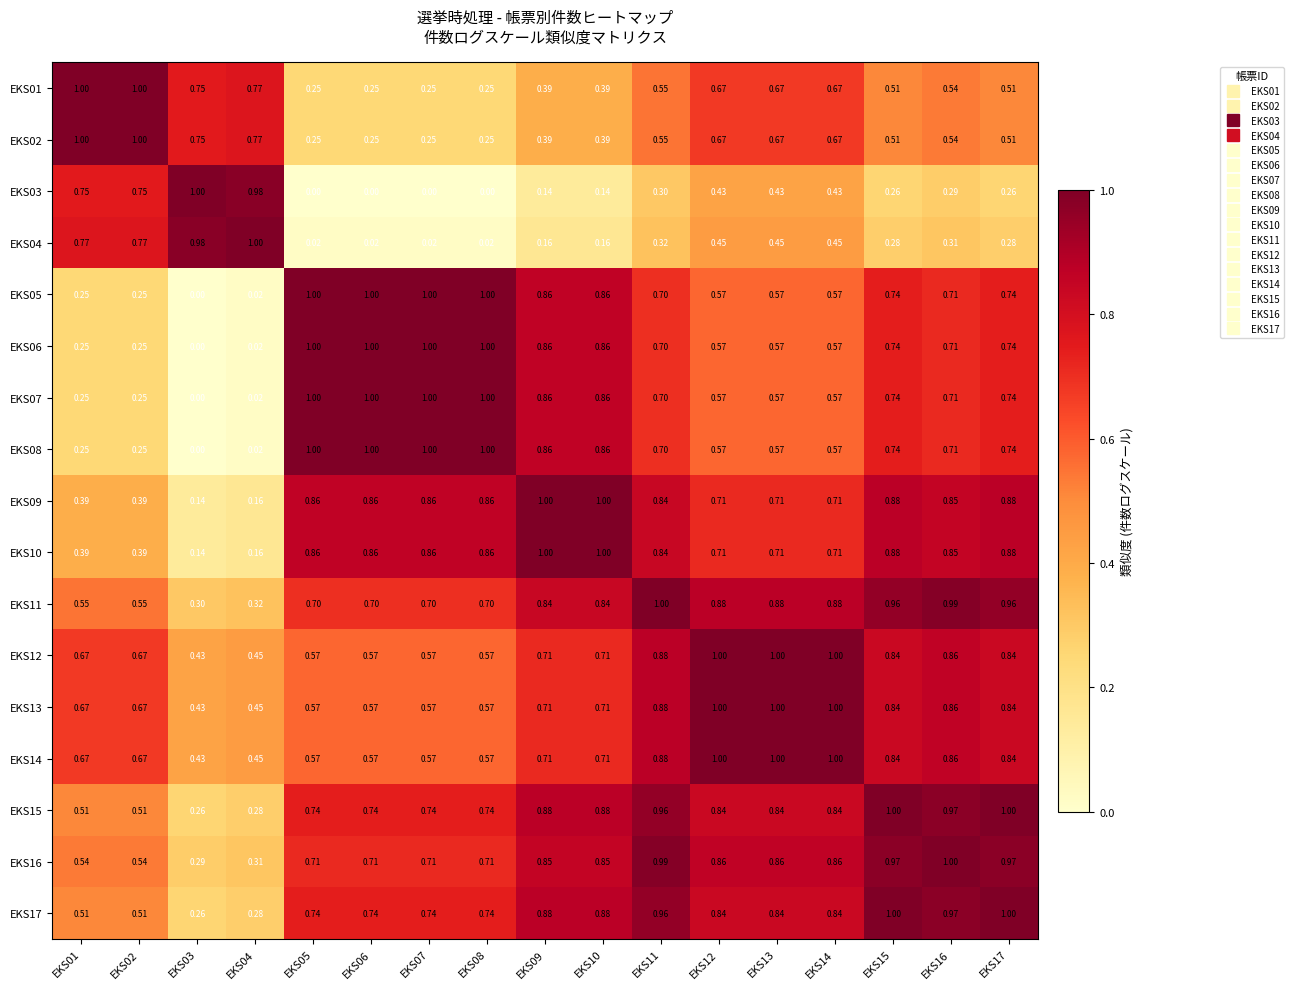

Is the value of EKS17 at EKS02 greater than the value of EKS12 at EKS02?

No